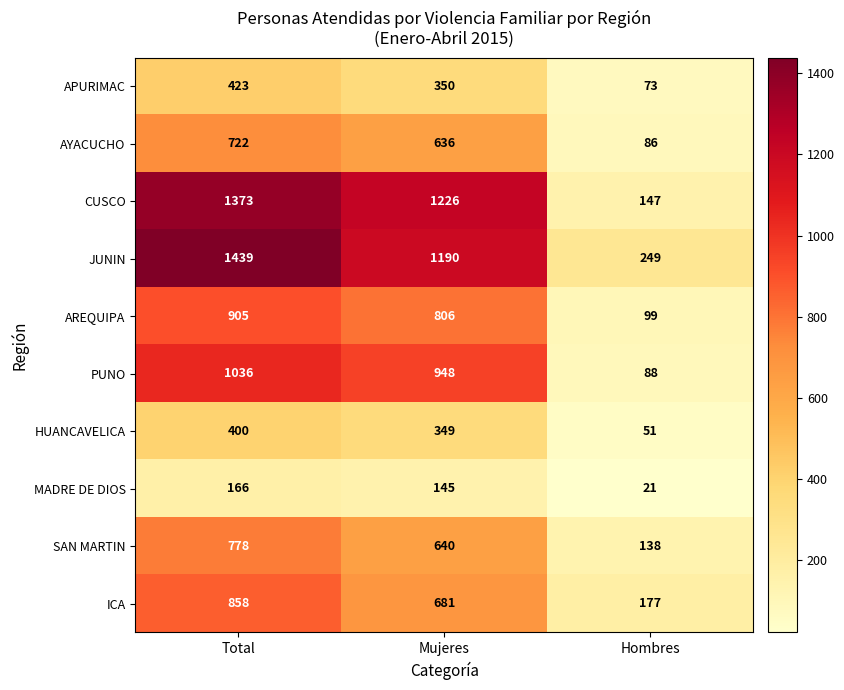

Reading left to right, what are all the values shown in this chart?

APURIMAC: Total=423	Mujeres=350	Hombres=73
AYACUCHO: Total=722	Mujeres=636	Hombres=86
CUSCO: Total=1373	Mujeres=1226	Hombres=147
JUNIN: Total=1439	Mujeres=1190	Hombres=249
AREQUIPA: Total=905	Mujeres=806	Hombres=99
PUNO: Total=1036	Mujeres=948	Hombres=88
HUANCAVELICA: Total=400	Mujeres=349	Hombres=51
MADRE DE DIOS: Total=166	Mujeres=145	Hombres=21
SAN MARTIN: Total=778	Mujeres=640	Hombres=138
ICA: Total=858	Mujeres=681	Hombres=177